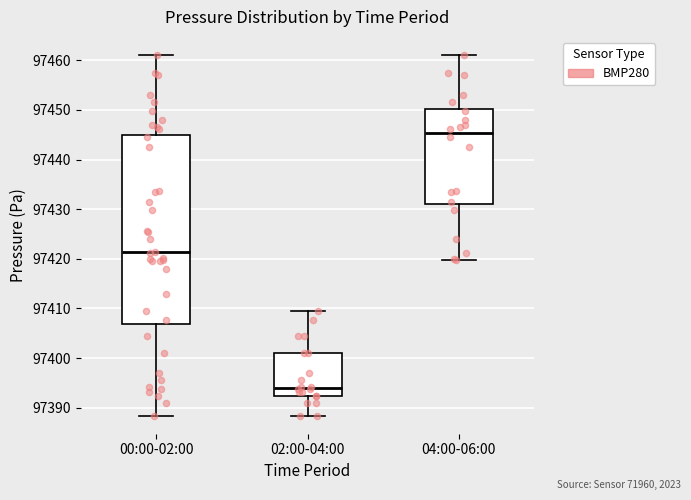

Where does the upper whisker of the box for 04:00-06:00 end on the y-axis? The values are not printed on the chart, so give them approximately, as read against the axis.

97461